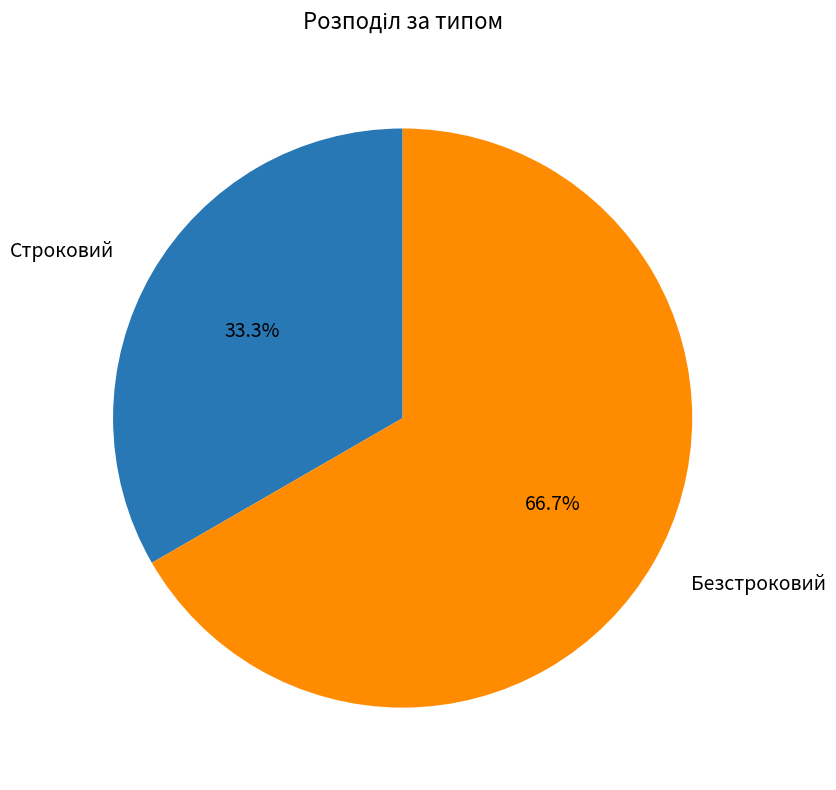

How many segments does this pie chart have?

2